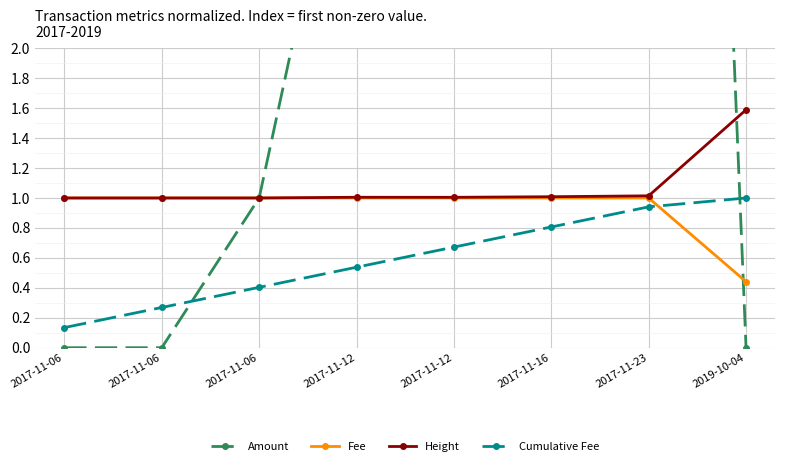

Reading right to left, transcribe all the data shown in this chart.

Amount: 0.0	15.8	62.4	62.4	4.0	1.0	0.0	0.0
Fee: 0.4	1.0	1.0	1.0	1.0	1.0	1.0	1.0
Height: 1.6	1.0	1.0	1.0	1.0	1.0	1.0	1.0
Cumulative Fee: 1.0	0.9	0.8	0.7	0.5	0.4	0.3	0.1